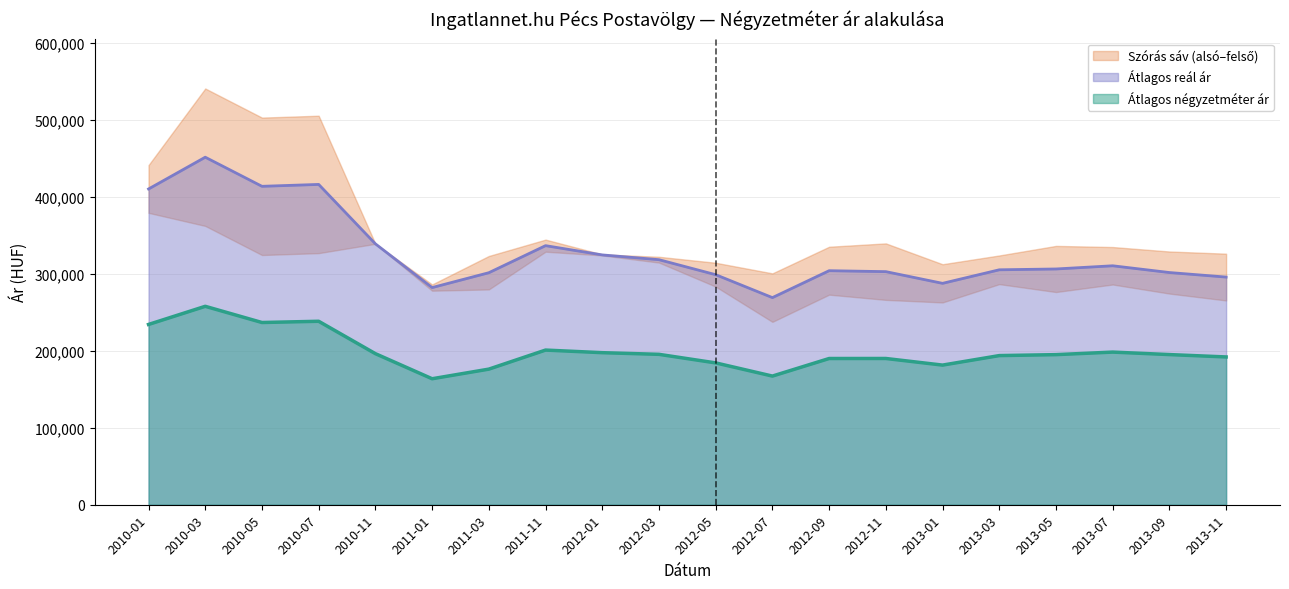

Where is the first local minimum for Átlagos négyzetméter ár?

2010-05